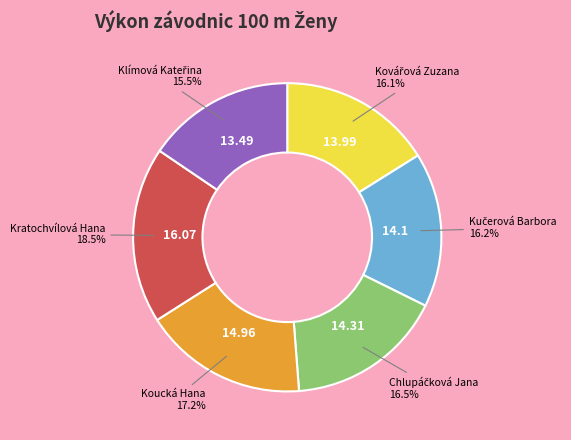

Count the number of slices in the pie.

6